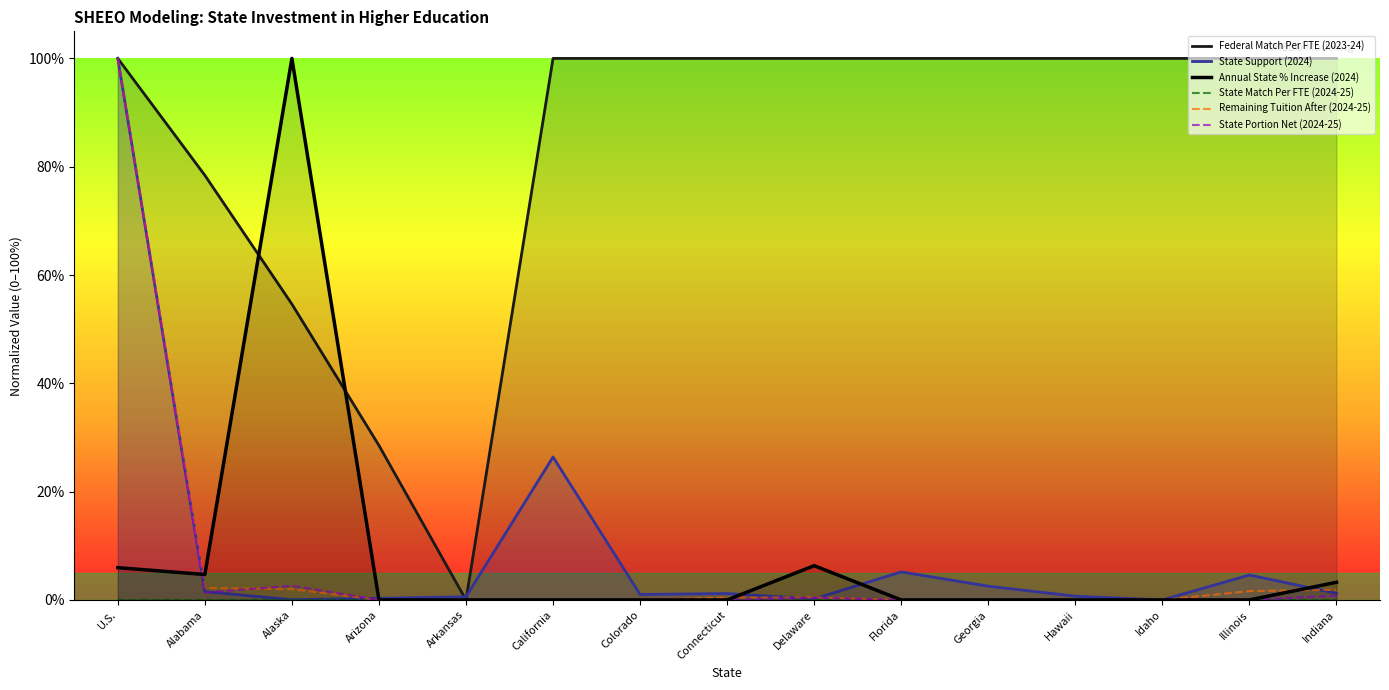

What is the difference between the highest and lowest values at Hawaii?

1.0